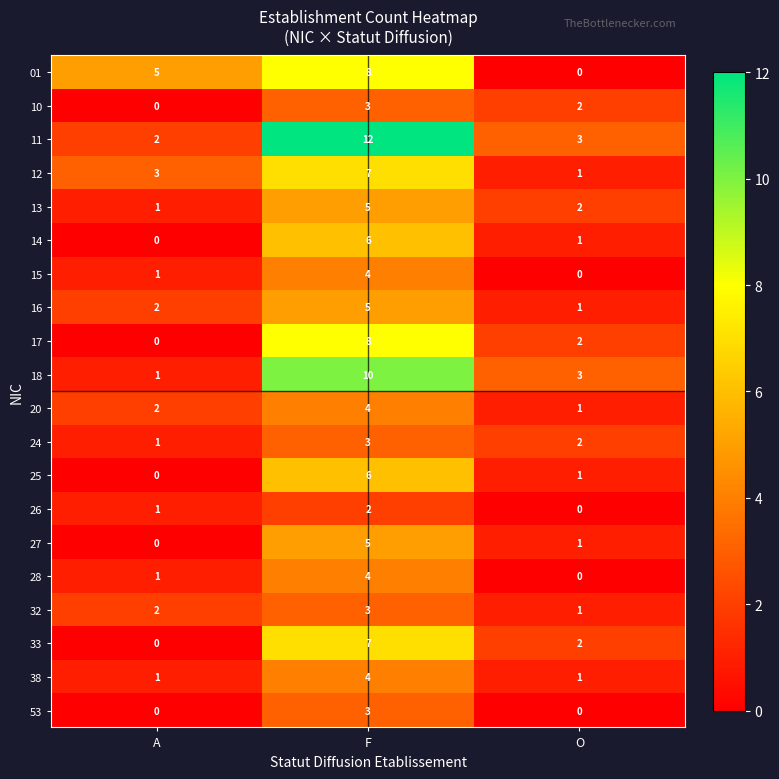

At which category is the sum across all series the highest?

F